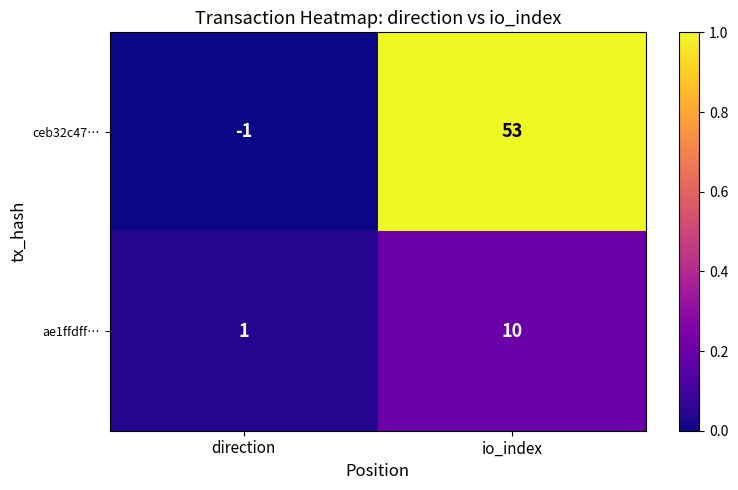

What is the spread (max minus min) of values at io_index?

43